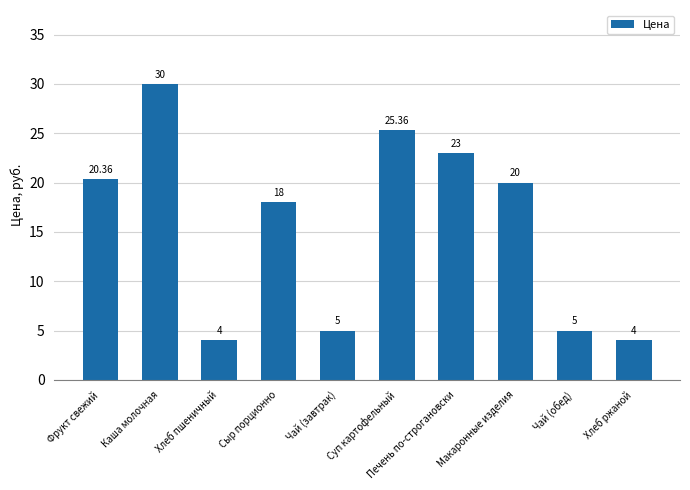

What is the change in value from Каша молочная to Чай (обед)?

-25.0